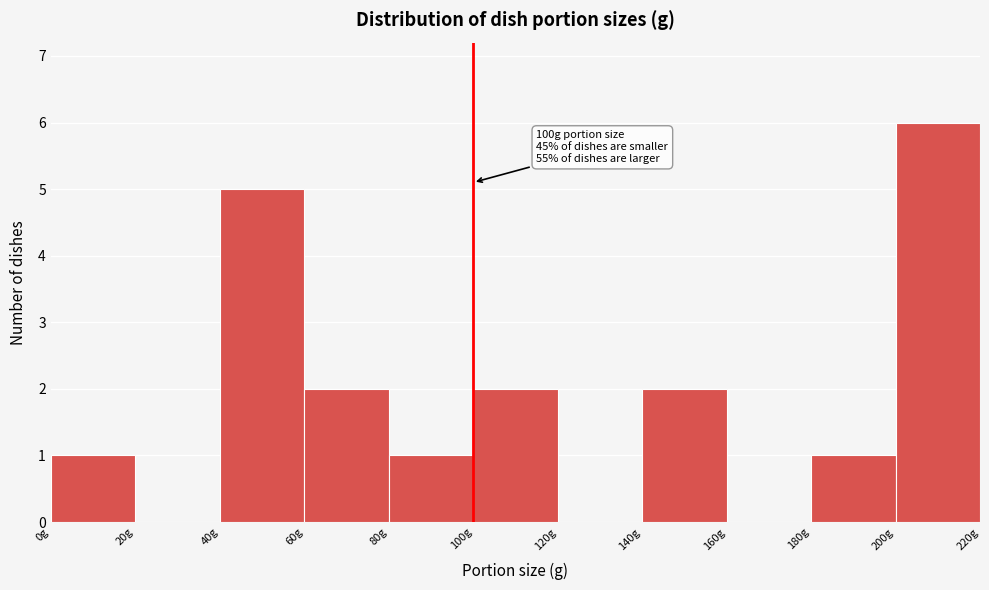

Which range on the x-axis has the tallest bar?

200 to 220